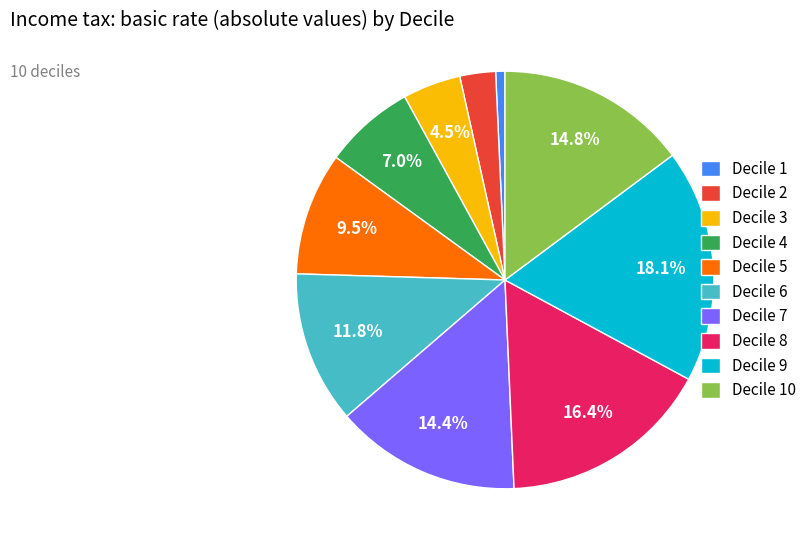

Is it true that Decile 1 is 1% of the pie?

True